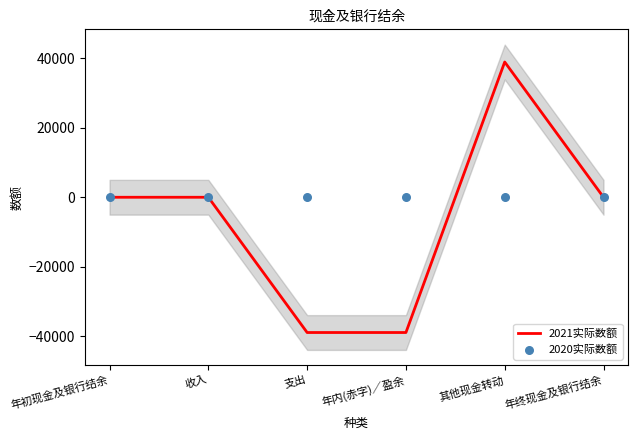

Which series has the largest total across all categories?

2020实际数额